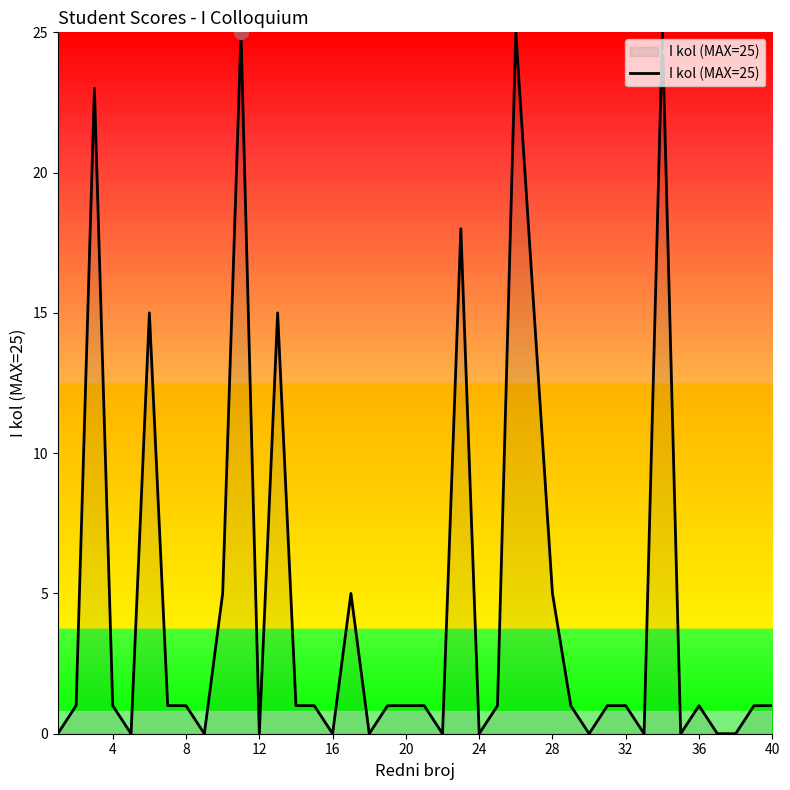

What is the maximum value shown in the chart?

25